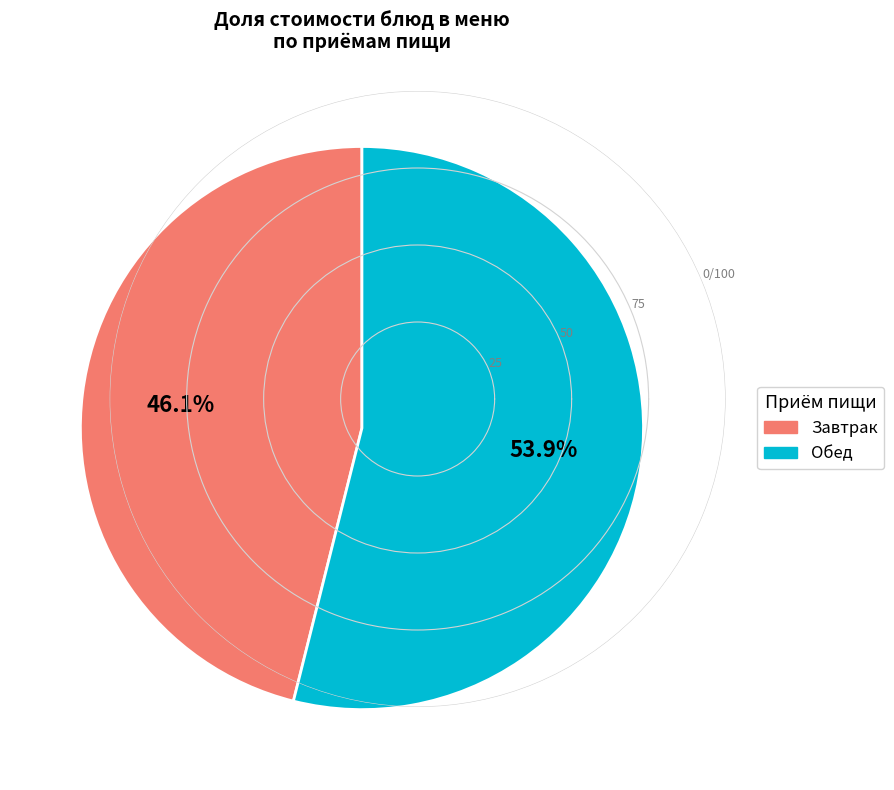

Is there a majority slice in this chart?

Yes